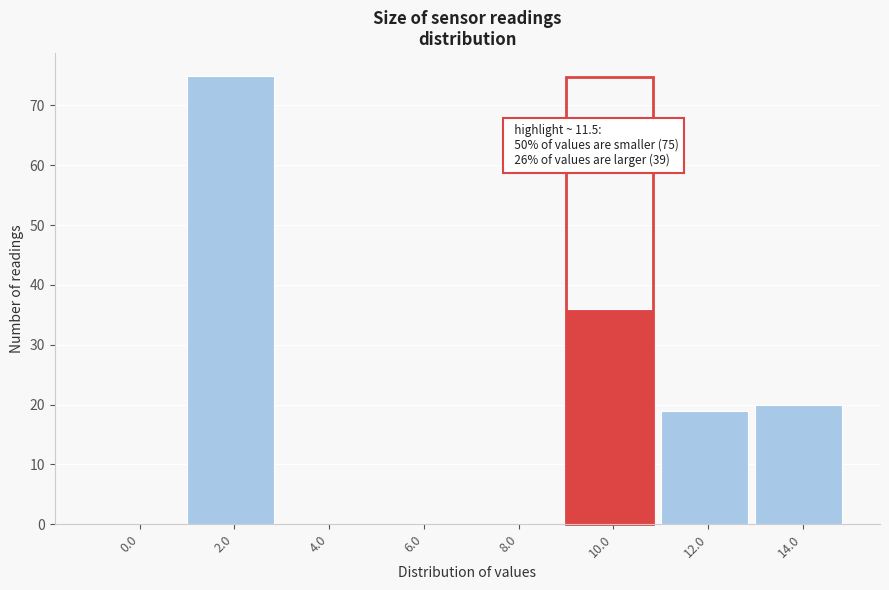

Reading right to left, what are all the values shown in this chart?

14.0=20	12.0=19	10.0=36	8.0=0	6.0=0	4.0=0	2.0=75	0.0=0